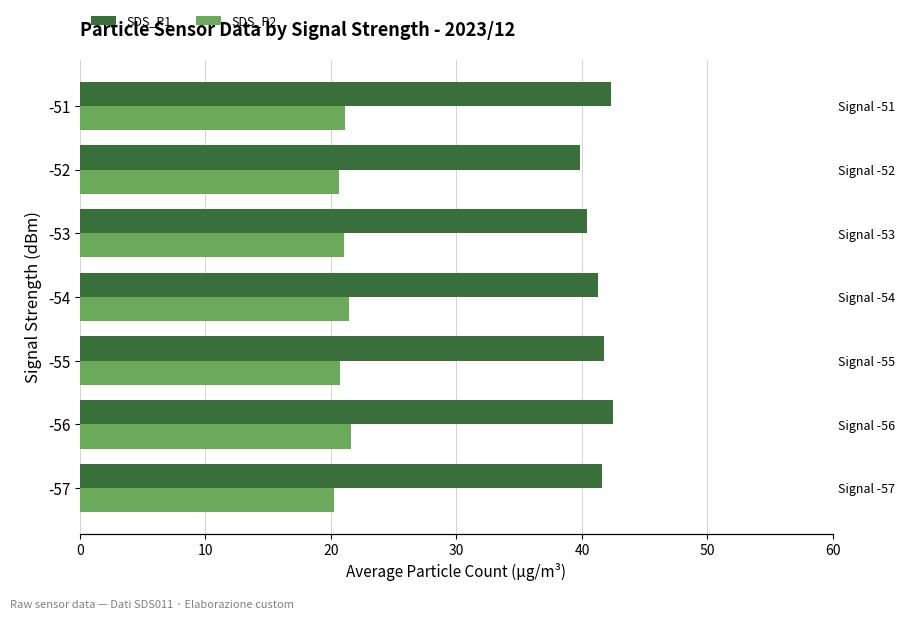

What is the maximum value for SDS_P2?

21.6